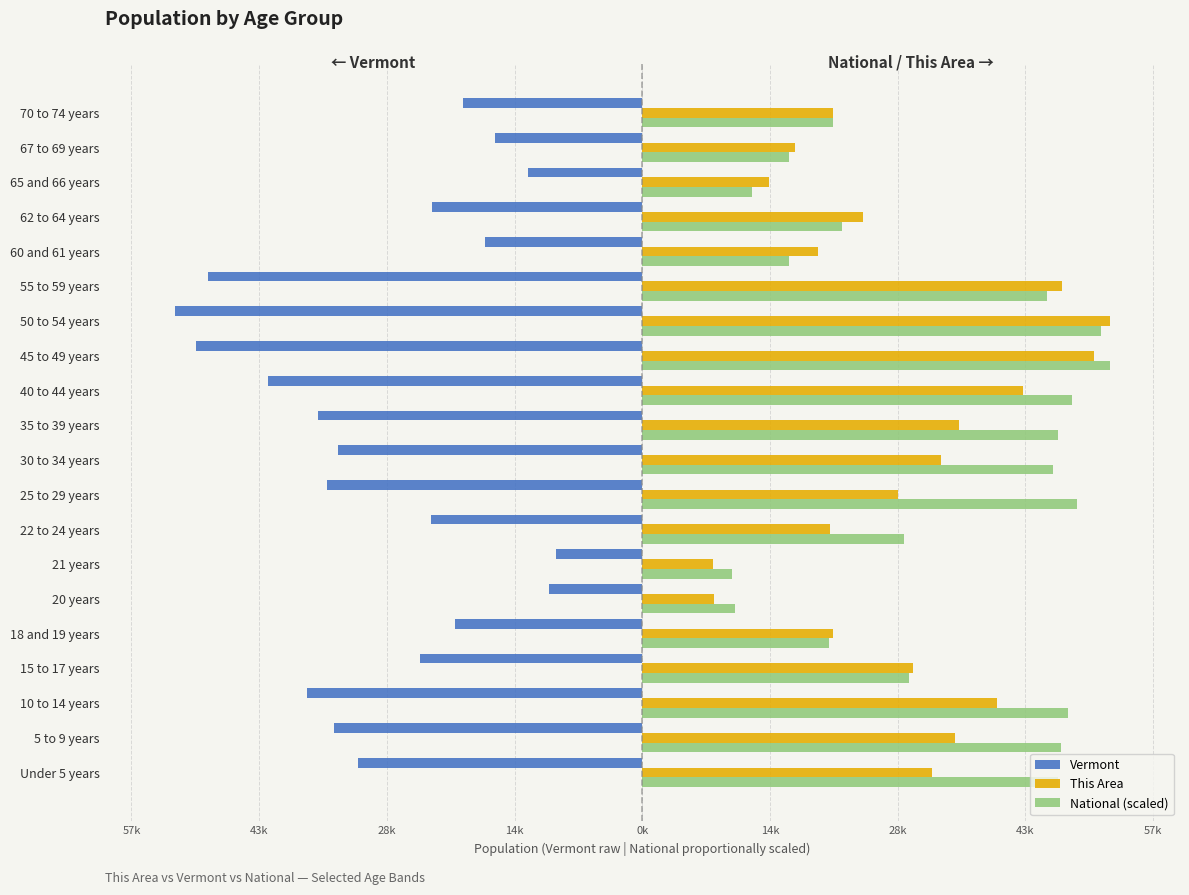

What is the minimum value shown in the chart?

-52493.0